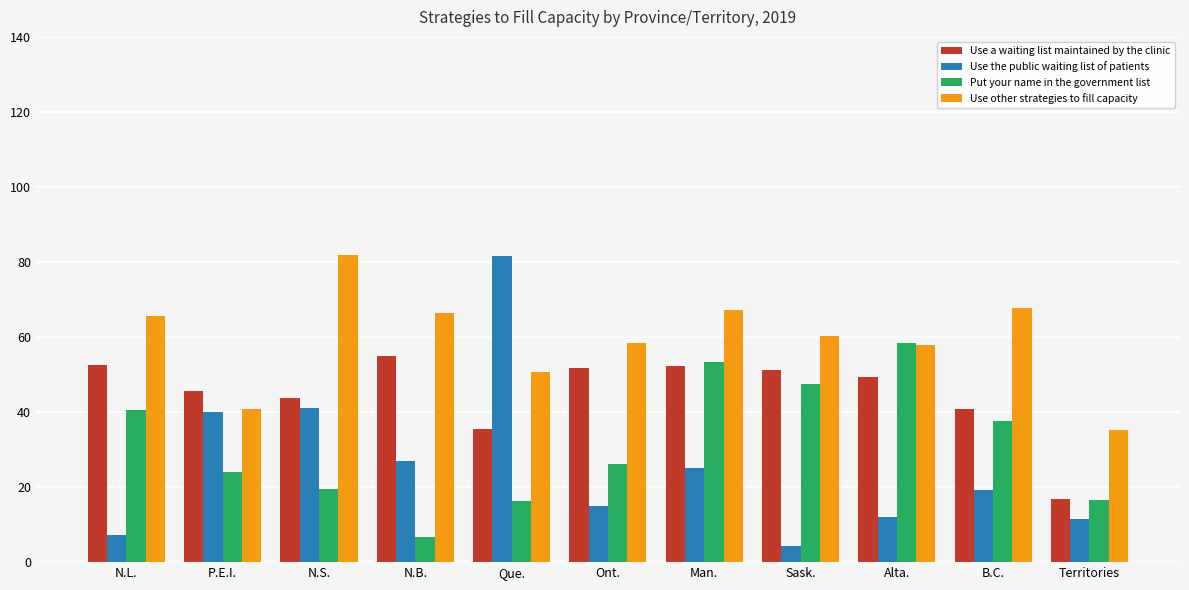

What is the lowest value of the Use the public waiting list of patients series?

4.3